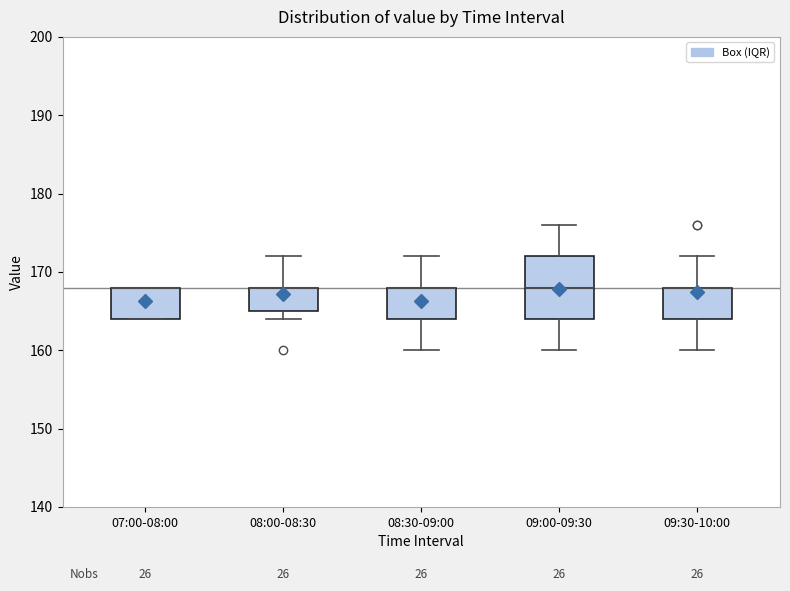

Where does the upper whisker of the box for 08:00-08:30 end on the y-axis? The values are not printed on the chart, so give them approximately, as read against the axis.

172